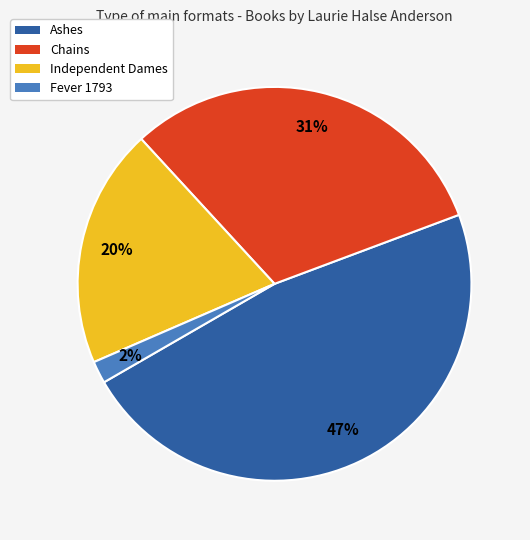

Between Chains and Fever 1793, which is larger?

Chains